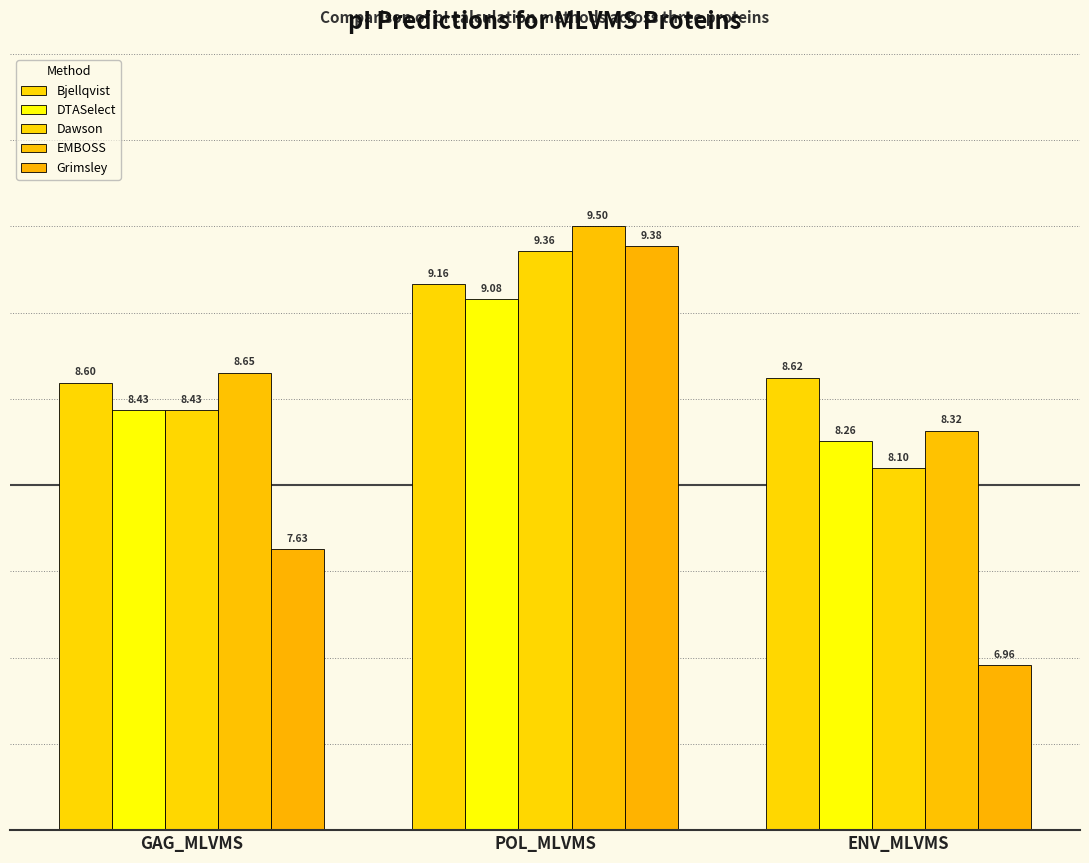

How many bars are there in each group?

5